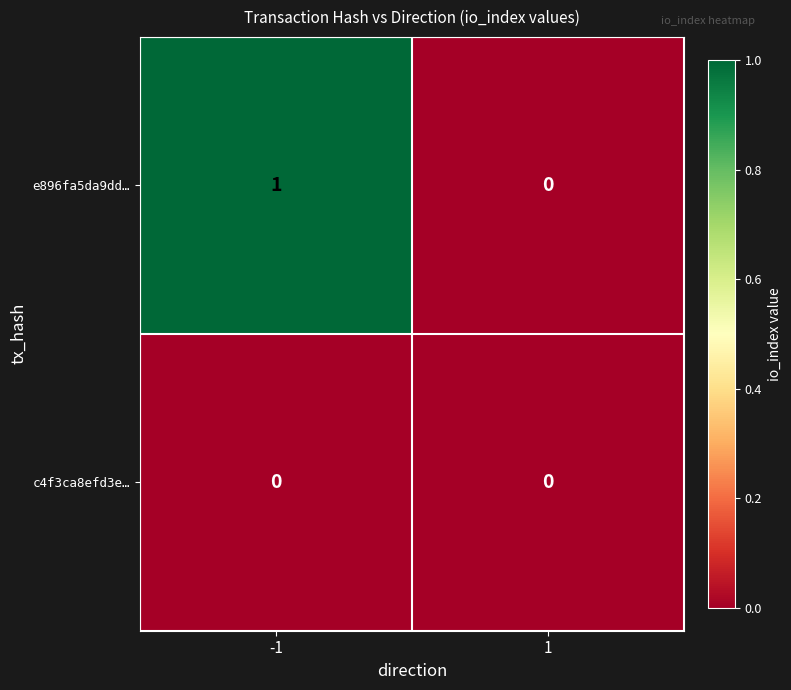

Which series changed the most between -1 and 1?

e896fa5da9dd…